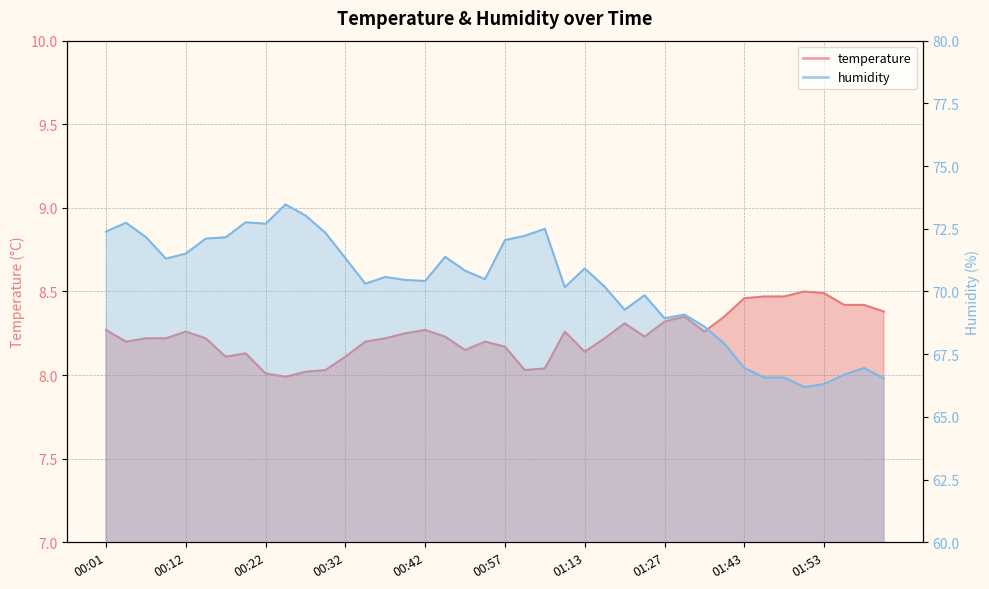

How many interior local valleys does the temperature series have?

8